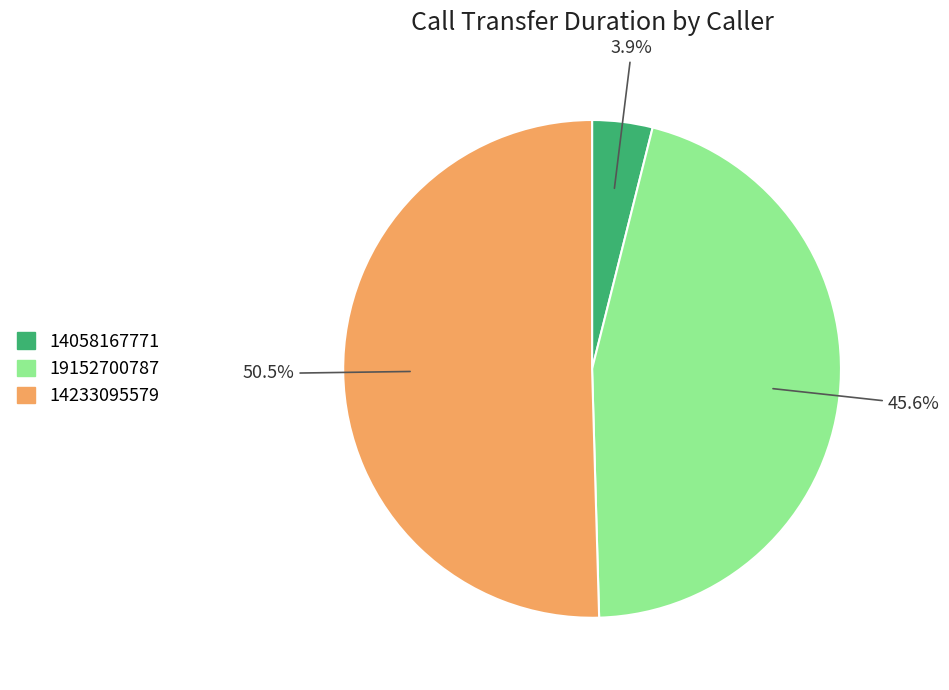

To the nearest percent, what portion does 19152700787 represent?

46%